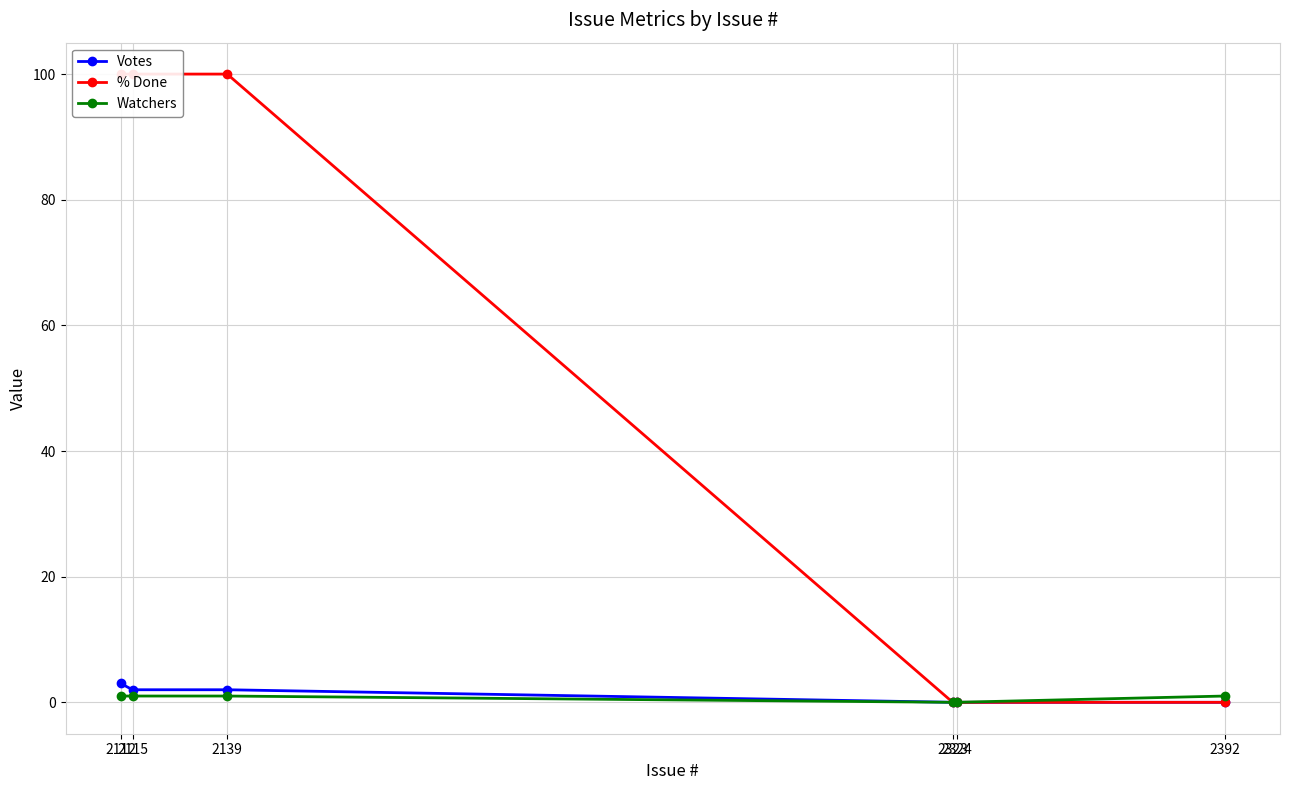

True or false: Watchers has more than 2 interior local peaks.

False